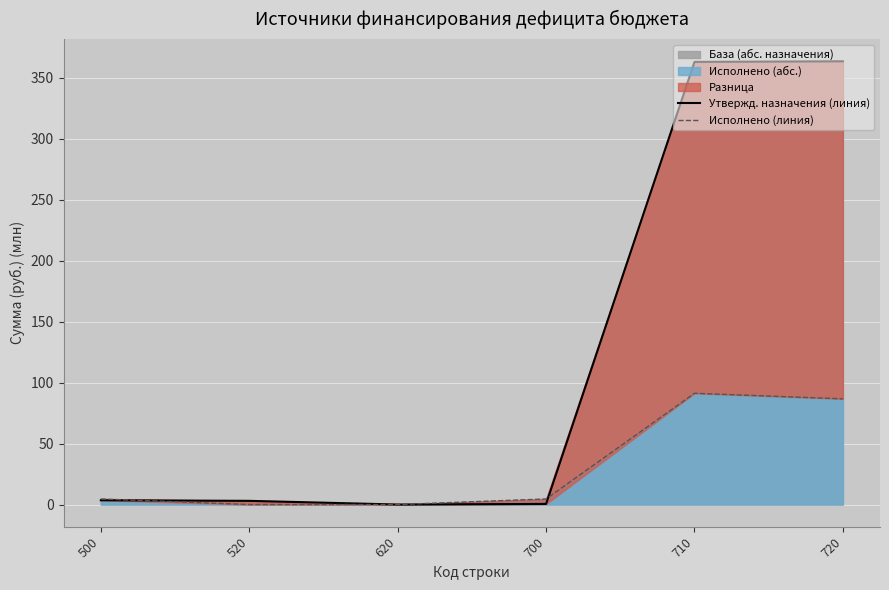

How many intersections are there between Исполнено (линия) and Утвержд. назначения (линия)?

2